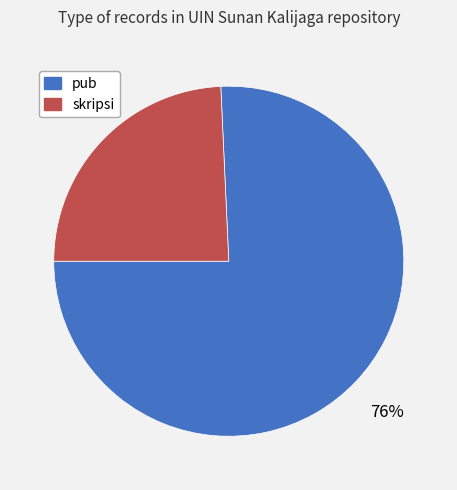

True or false: pub accounts for 70% of the total.

False